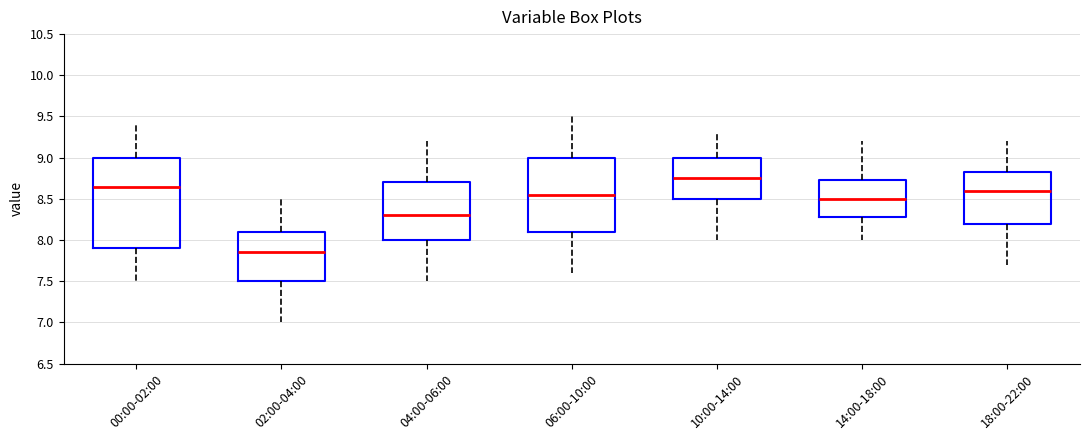

Reading left to right, transcribe this box plot: for each box, give where its median line is, the range the box spans, and where its two whiskers end, as read against the y-axis. The values are not printed on the chart, so give them approximately, as read against the axis.

00:00-02:00: median 8.65, box 7.90 to 9.00, whiskers 7.50 to 9.40
02:00-04:00: median 7.85, box 7.50 to 8.10, whiskers 7.00 to 8.50
04:00-06:00: median 8.30, box 8.00 to 8.70, whiskers 7.50 to 9.20
06:00-10:00: median 8.55, box 8.10 to 9.00, whiskers 7.60 to 9.50
10:00-14:00: median 8.75, box 8.50 to 9.00, whiskers 8.00 to 9.30
14:00-18:00: median 8.50, box 8.30 to 8.75, whiskers 8.00 to 9.20
18:00-22:00: median 8.60, box 8.20 to 8.85, whiskers 7.70 to 9.20